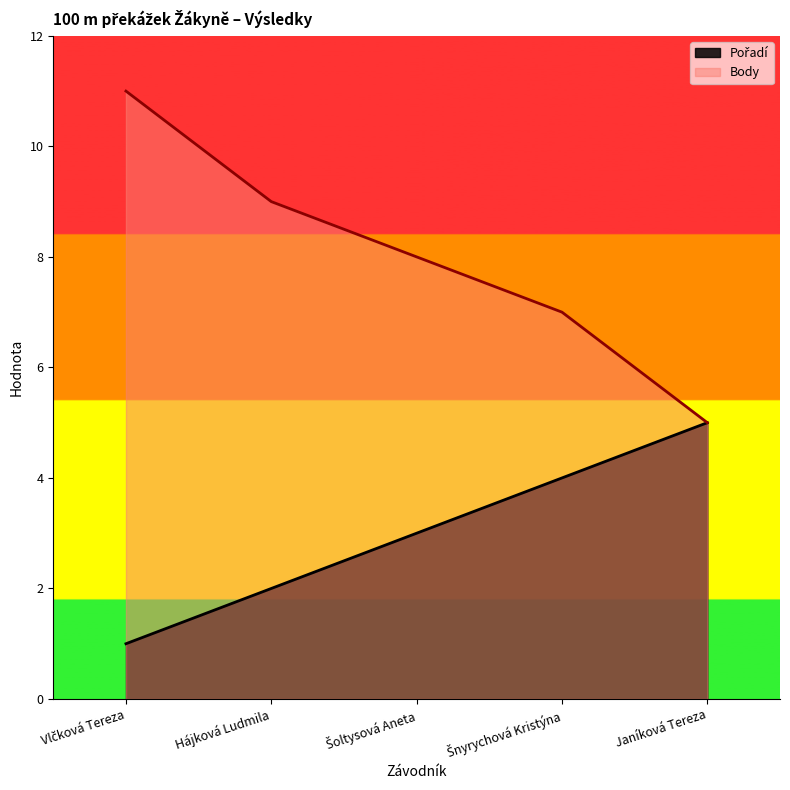

Reading left to right, list all the values displayed in this chart.

Pořadí: Vlčková Tereza=1	Hájková Ludmila=2	Šoltysová Aneta=3	Šnyrychová Kristýna=4	Janíková Tereza=5
Body: Vlčková Tereza=11	Hájková Ludmila=9	Šoltysová Aneta=8	Šnyrychová Kristýna=7	Janíková Tereza=5